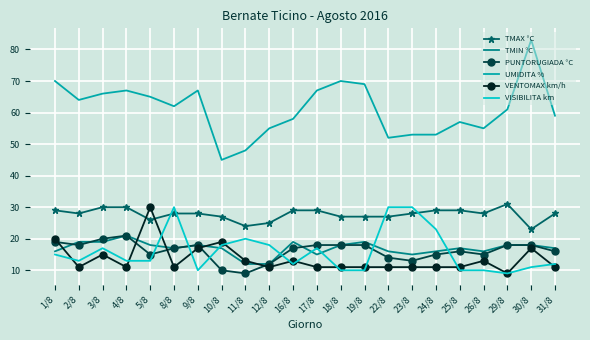

The value of PUNTORUGIADA °C at 8/8 is 29. True or false?

False